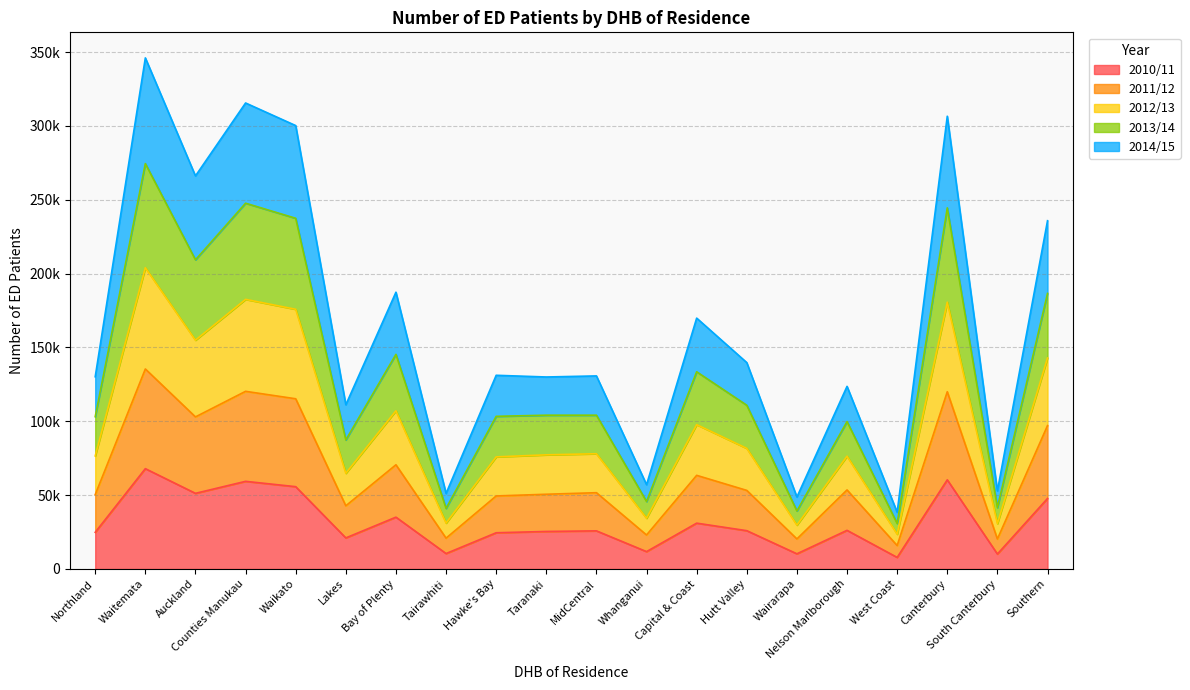

Is it true that 2012/13 equals 41171 at Lakes?

False